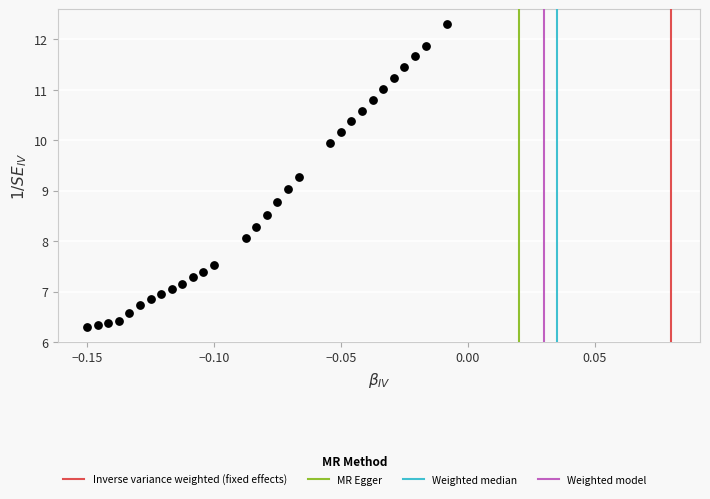

What is the range of Y values (max minus min)?

6.0